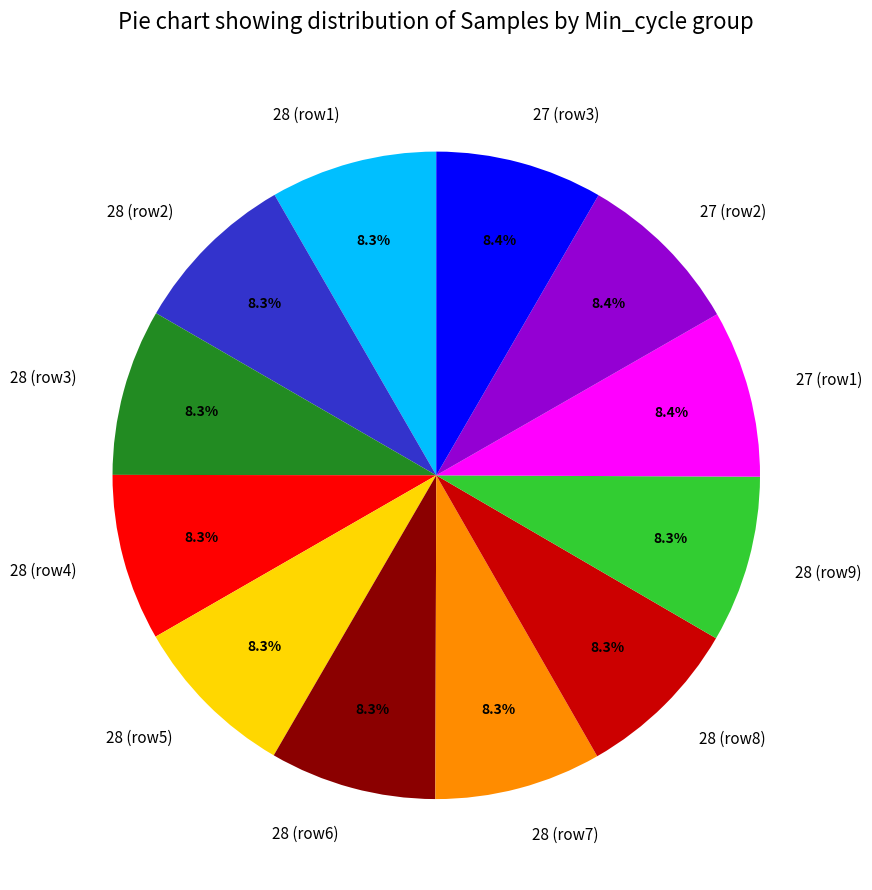

How much of the chart is everything except 27 (row1)?

91.6%